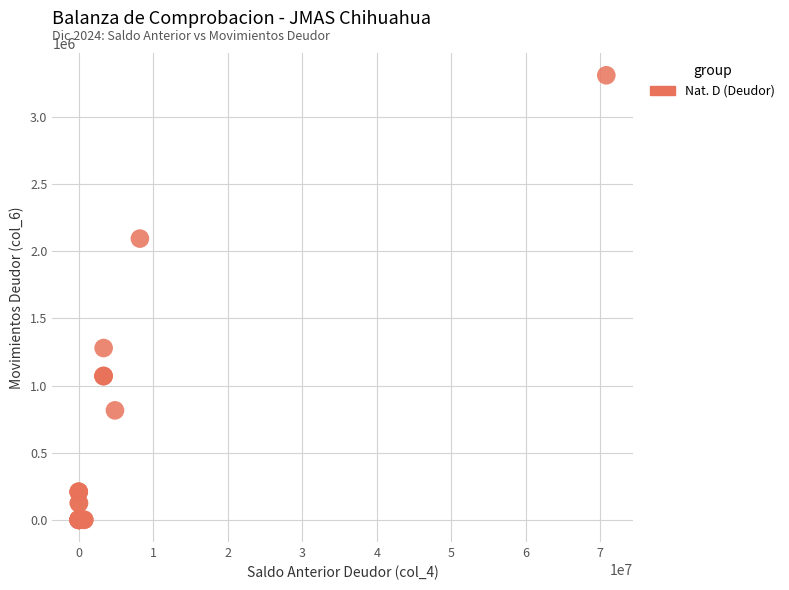

What Y value in the scatter plot is closest to 1655729?

1279602.7